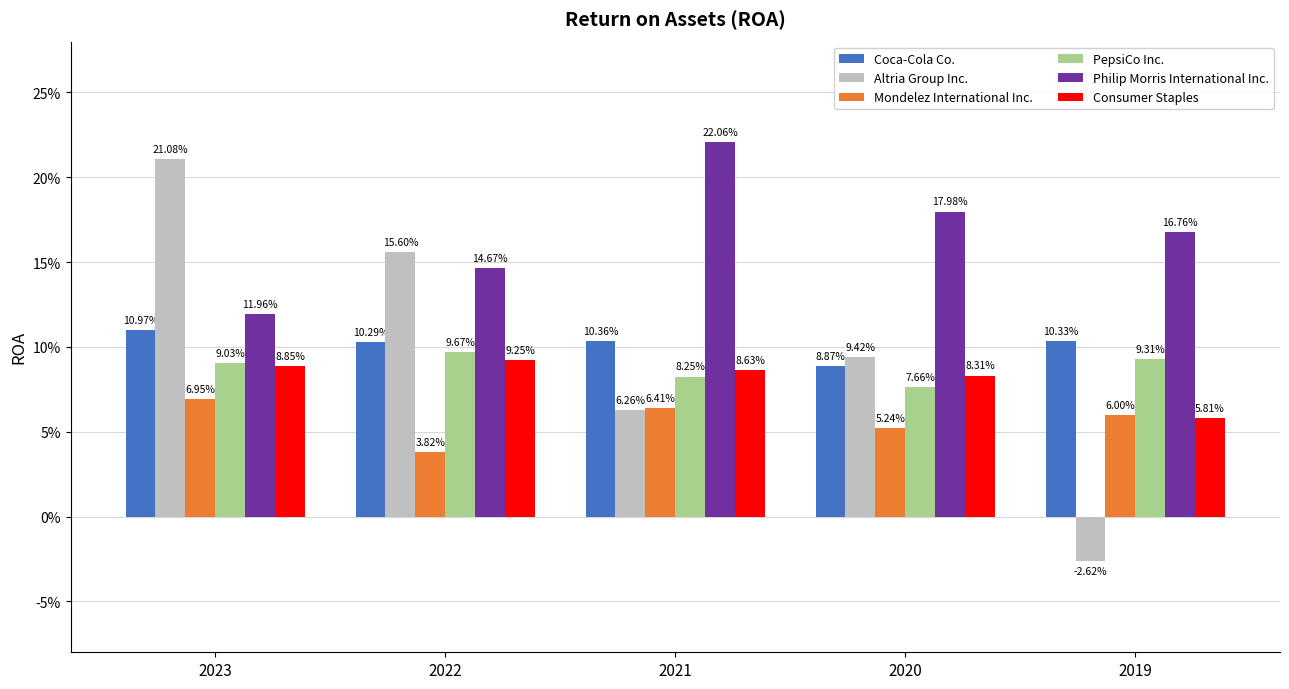

What are all the series names shown in the legend?

Coca-Cola Co., Altria Group Inc., Mondelez International Inc., PepsiCo Inc., Philip Morris International Inc., Consumer Staples